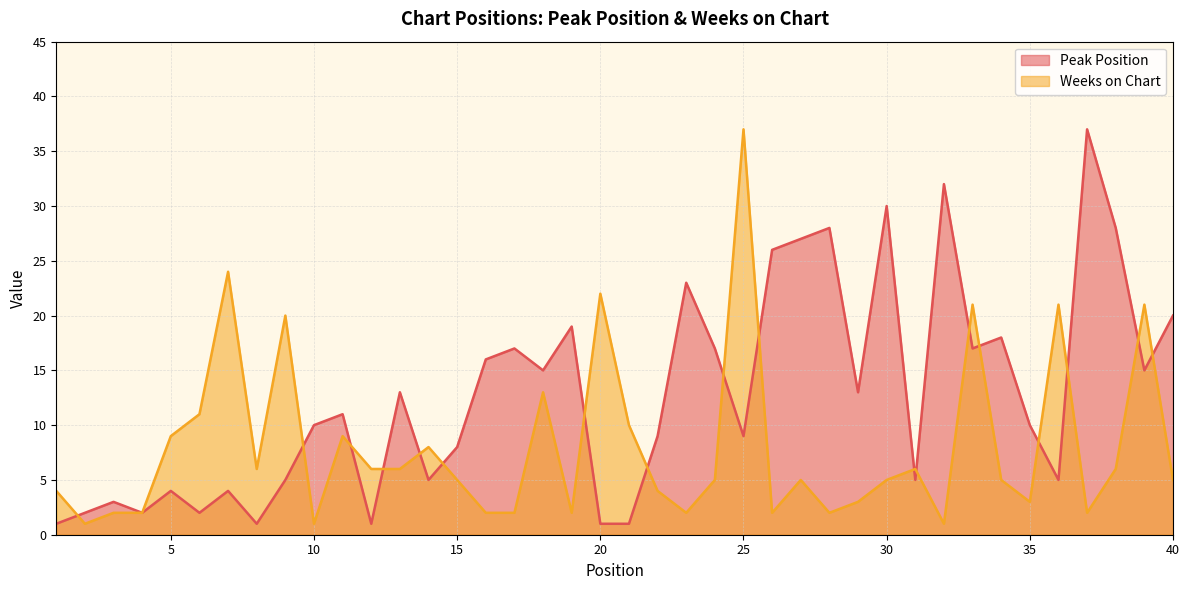

The Weeks on Chart series shows 1 at 2. True or false?

False